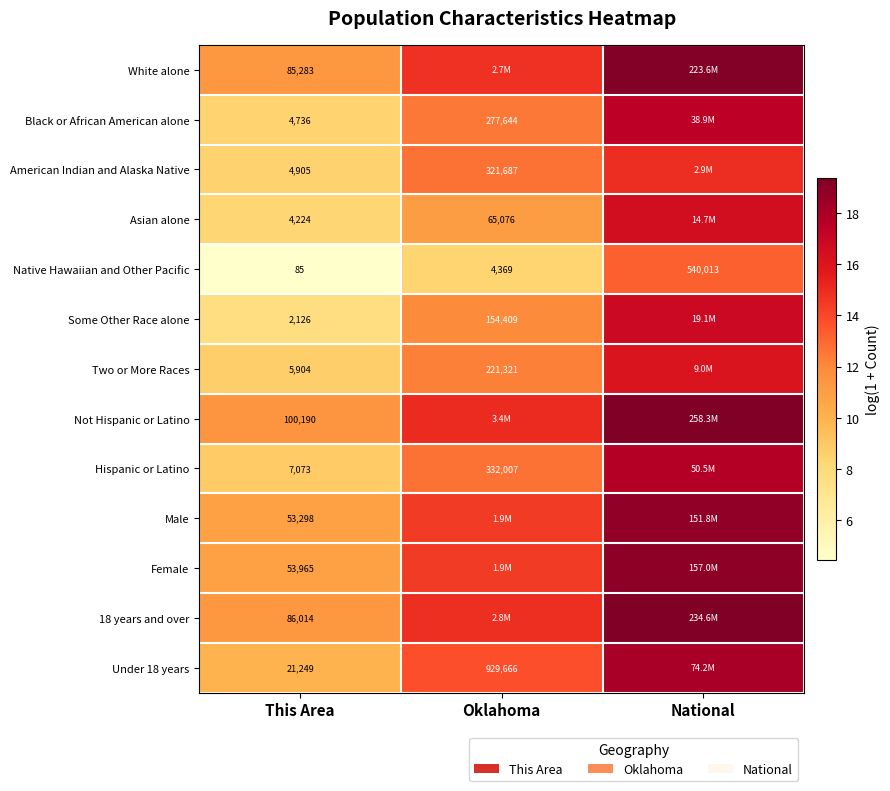

Is the value of Native Hawaiian and Other Pacific at Oklahoma greater than the value of White alone at This Area?

No